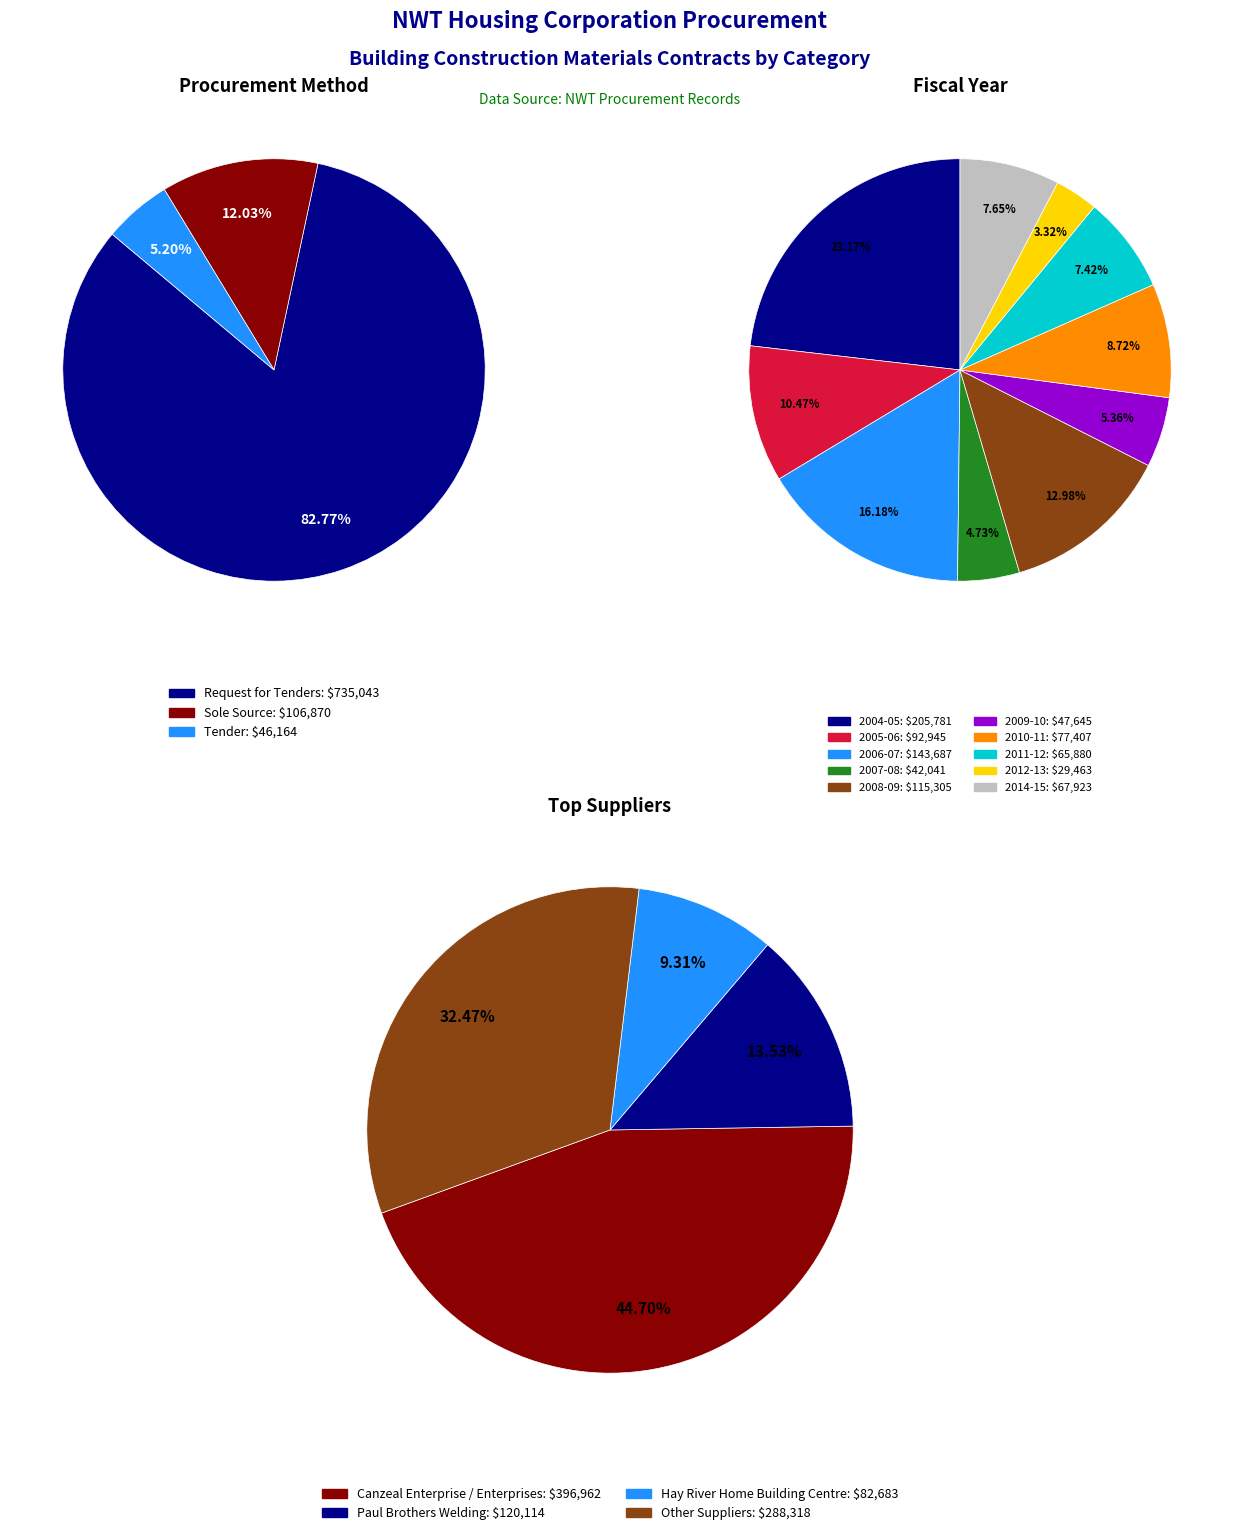

True or false: 04102012F accounts for 1% of the total.

False